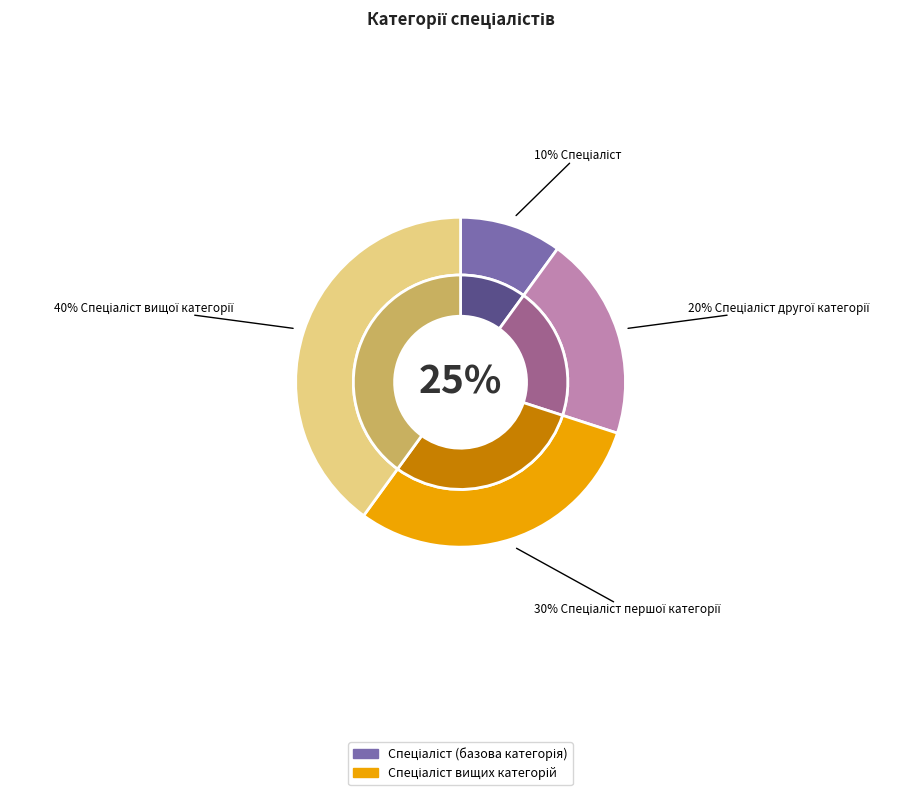

Rank the categories by value from highest to lowest.

Спеціаліст вищої категорії, Спеціаліст першої категорії, Спеціаліст другої категорії, Спеціаліст